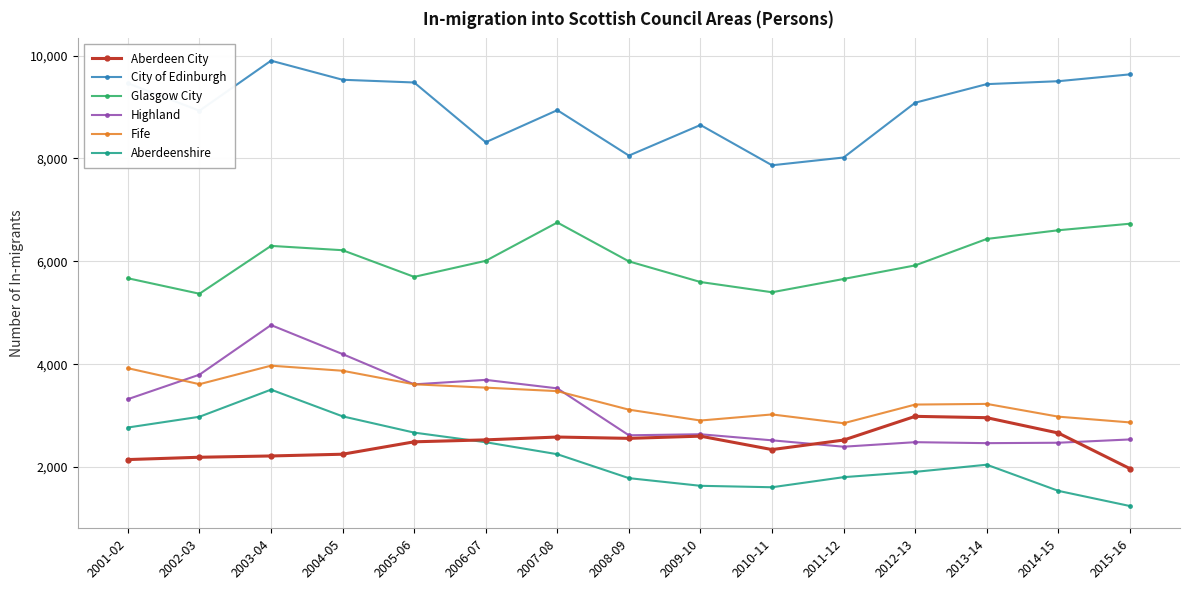

What is the value of the Aberdeenshire point at the 8th from the left?

1786